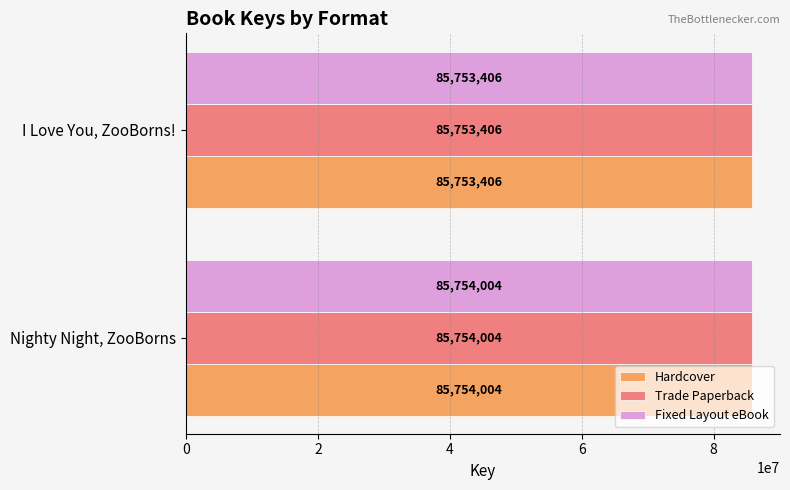

Rank the categories by Hardcover value from highest to lowest.

Nighty Night, ZooBorns, I Love You, ZooBorns!